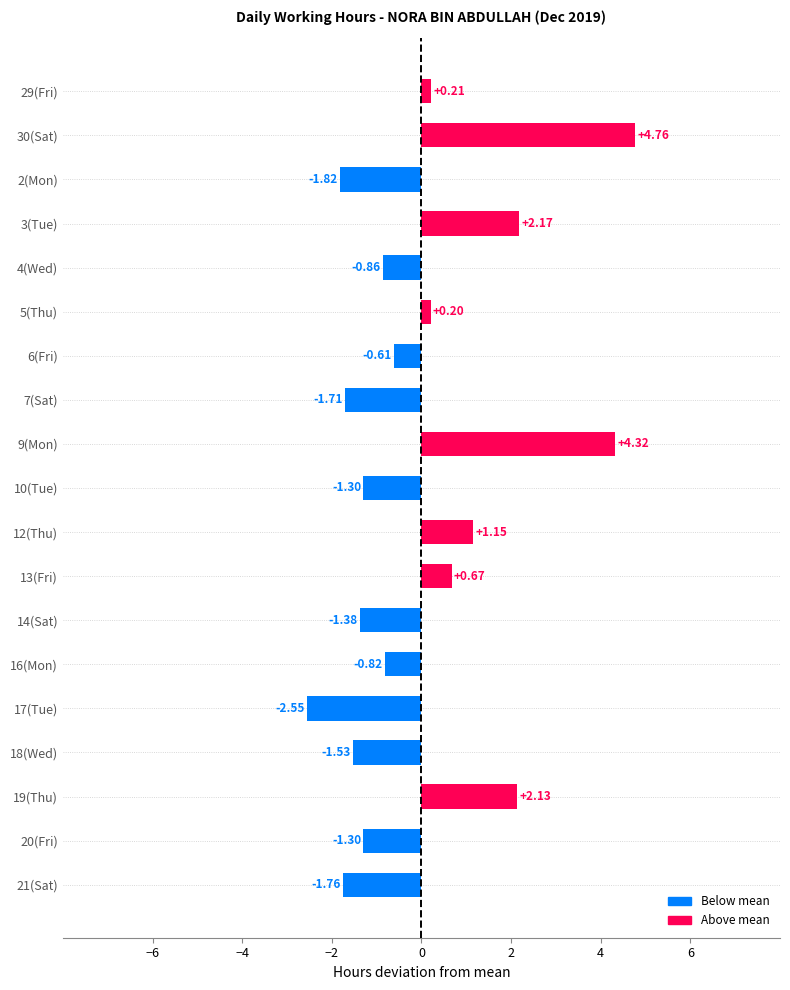

What is the difference between the values at 19(Thu) and 10(Tue)?

3.4